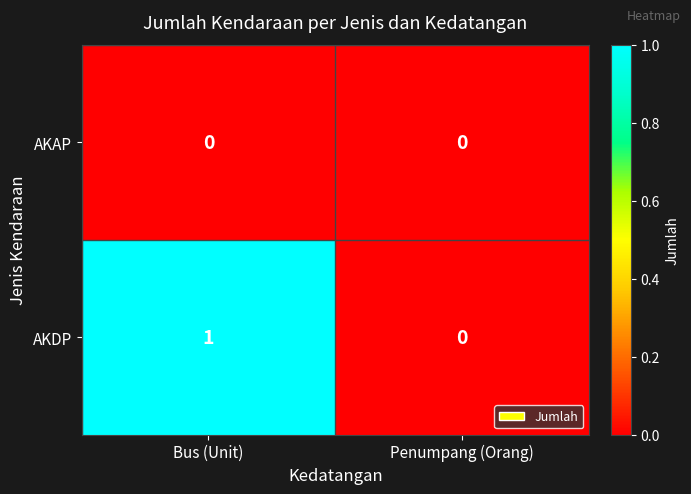

True or false: AKDP has a value of 1 at Bus (Unit).

True